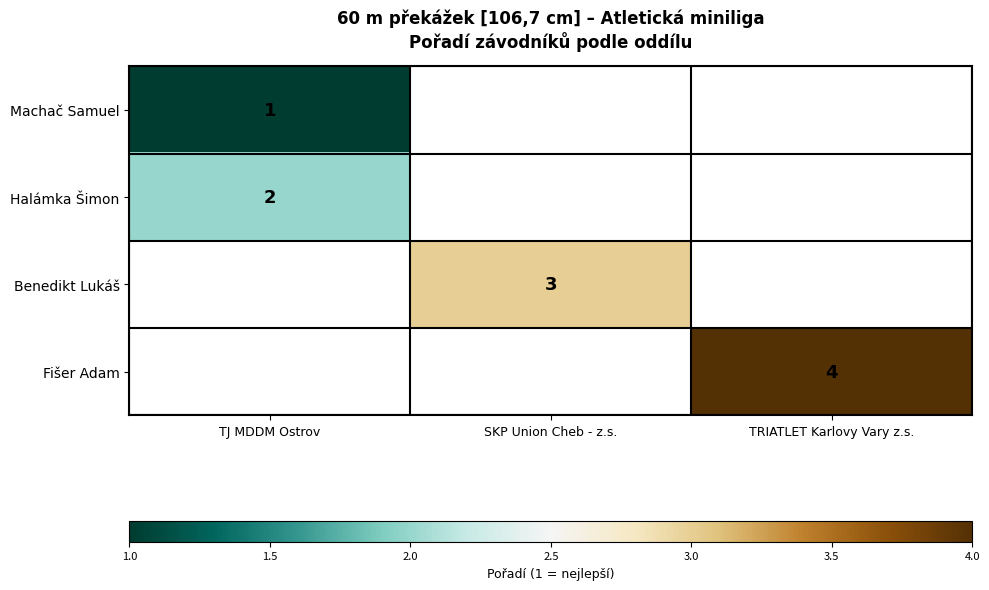

The Halámka Šimon series shows 1 at TJ MDDM Ostrov. True or false?

False